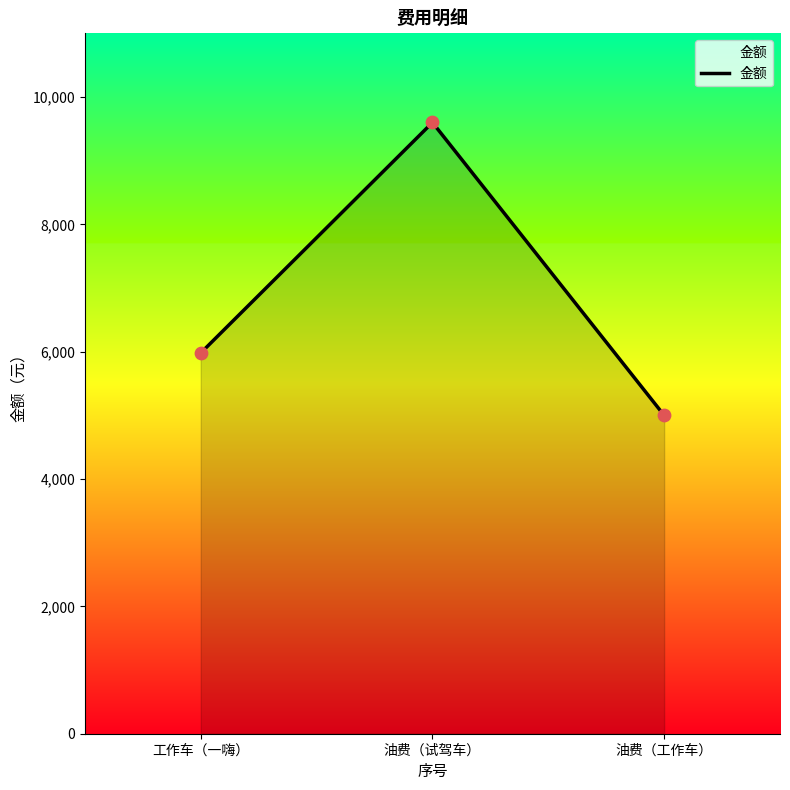

What is the ratio of the value at 油费（试驾车） to the value at 工作车（一嗨）?

1.6